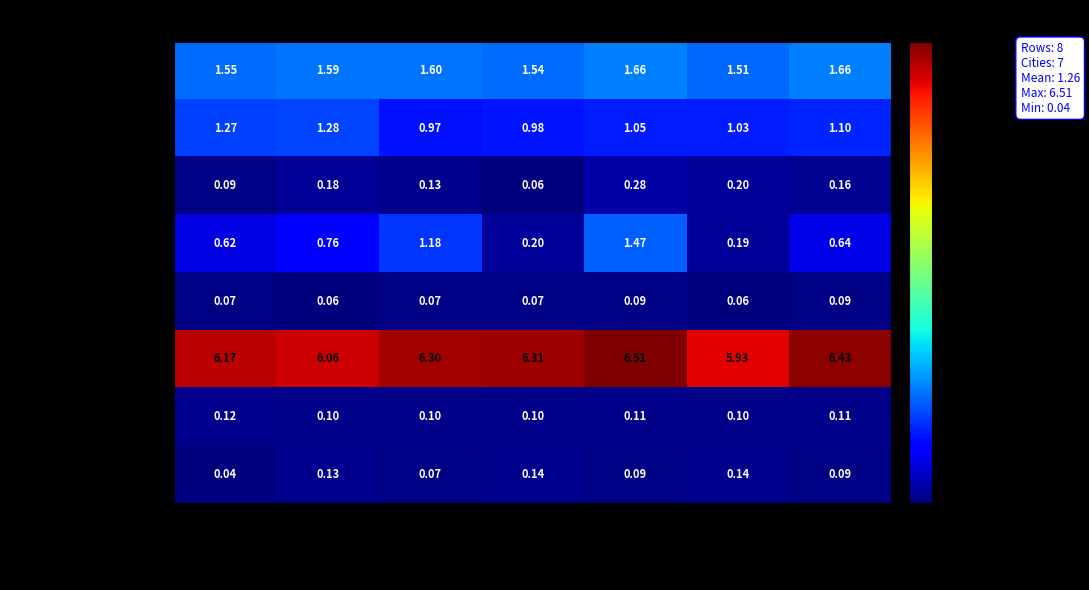

At which label is Maintenance/Repair closest to 6?

Olympia